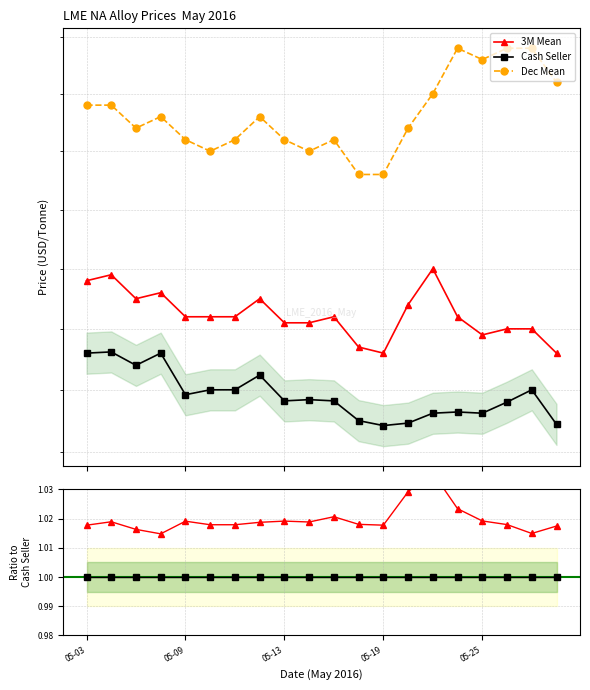

True or false: 3M Mean has a value of 1.0 at 05-13.

True